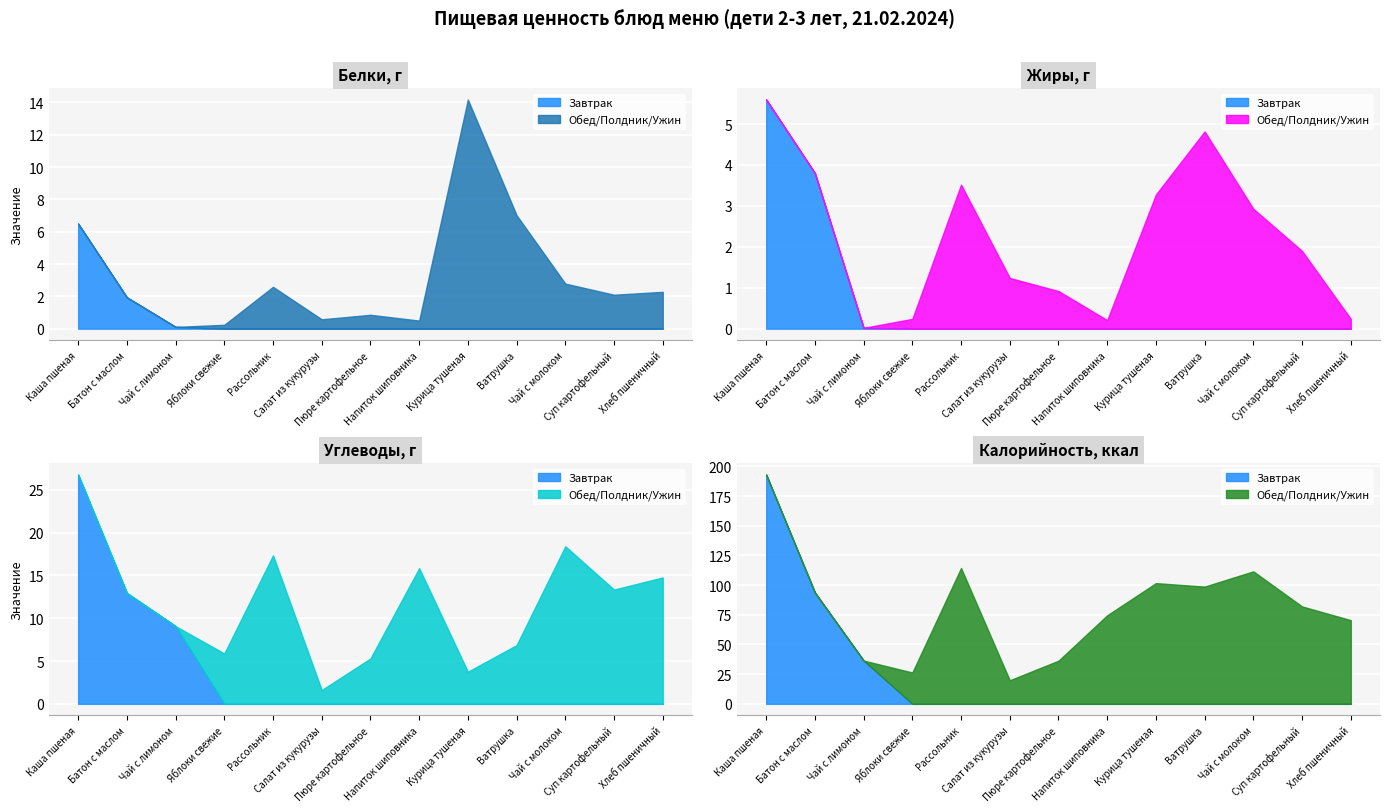

What is the label of the 11th point from the right?

Чай с лимоном